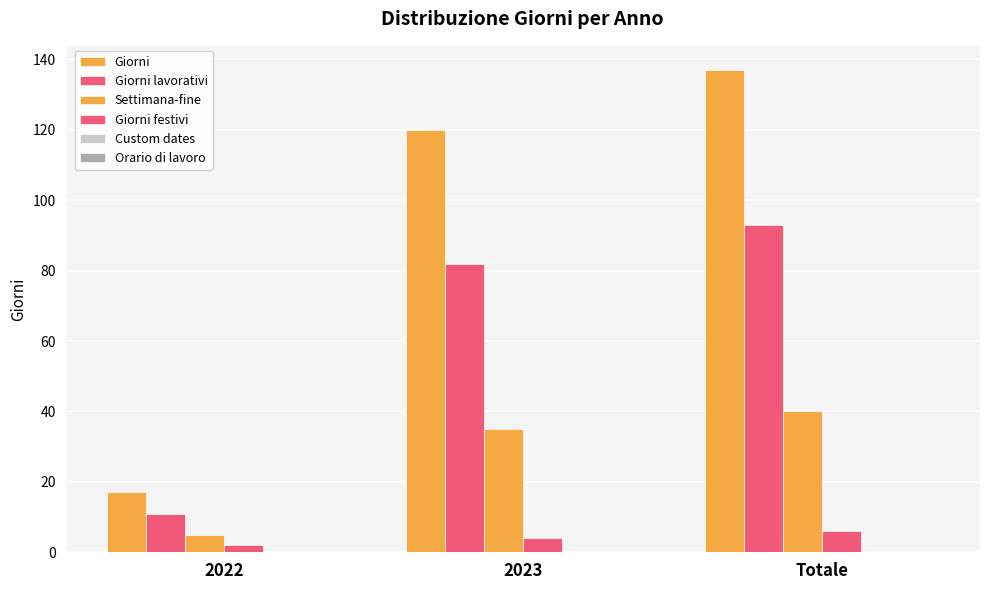

What is the sum of the Settimana-fine values at Totale and 2022?

45